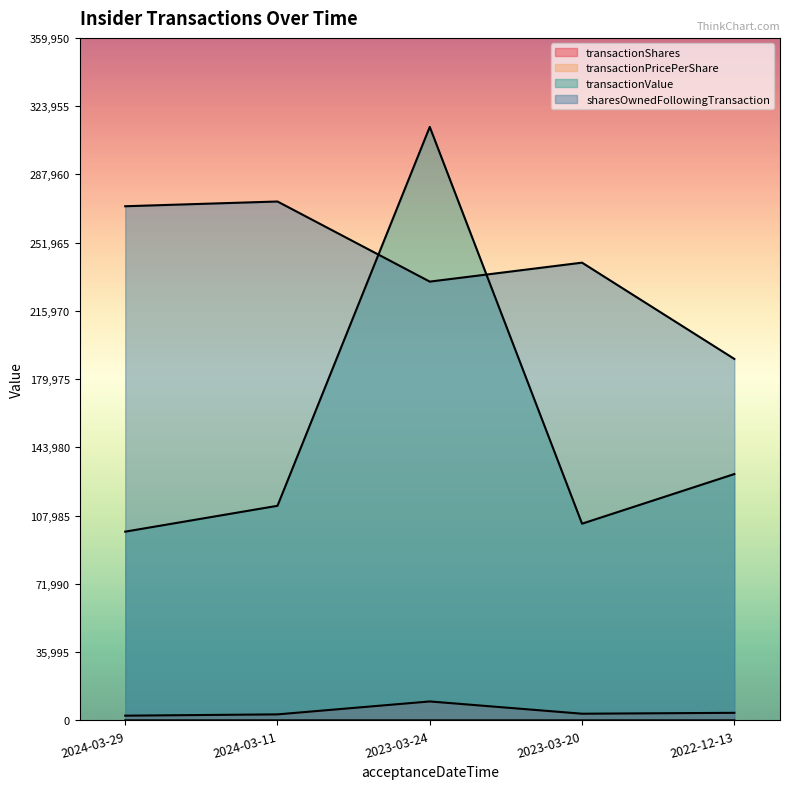

What position from the right is 2023-03-20?

2